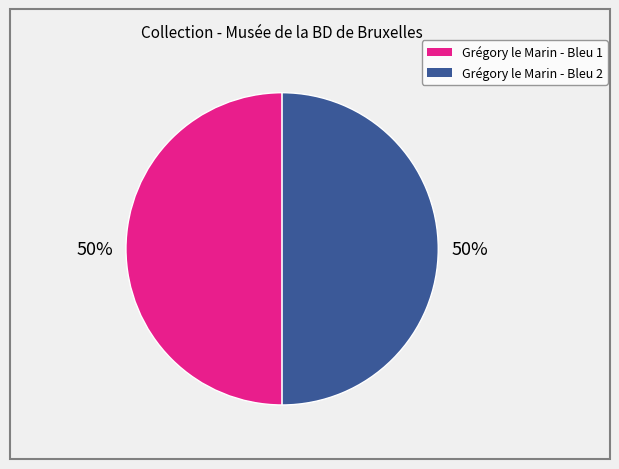

What percentage is the Grégory le Marin - Bleu 2 slice, to the nearest percent?

50%